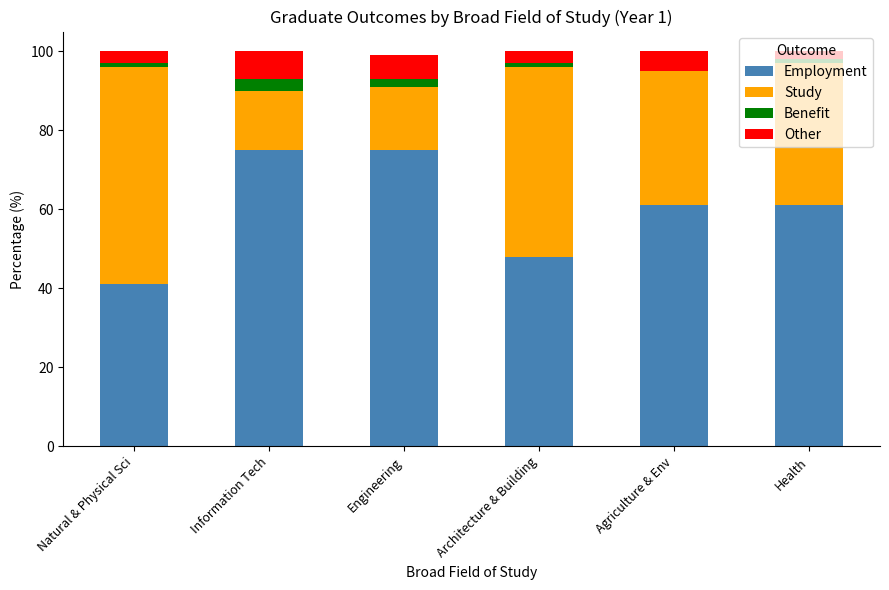

The value of Employment at Architecture & Building is 48. True or false?

True